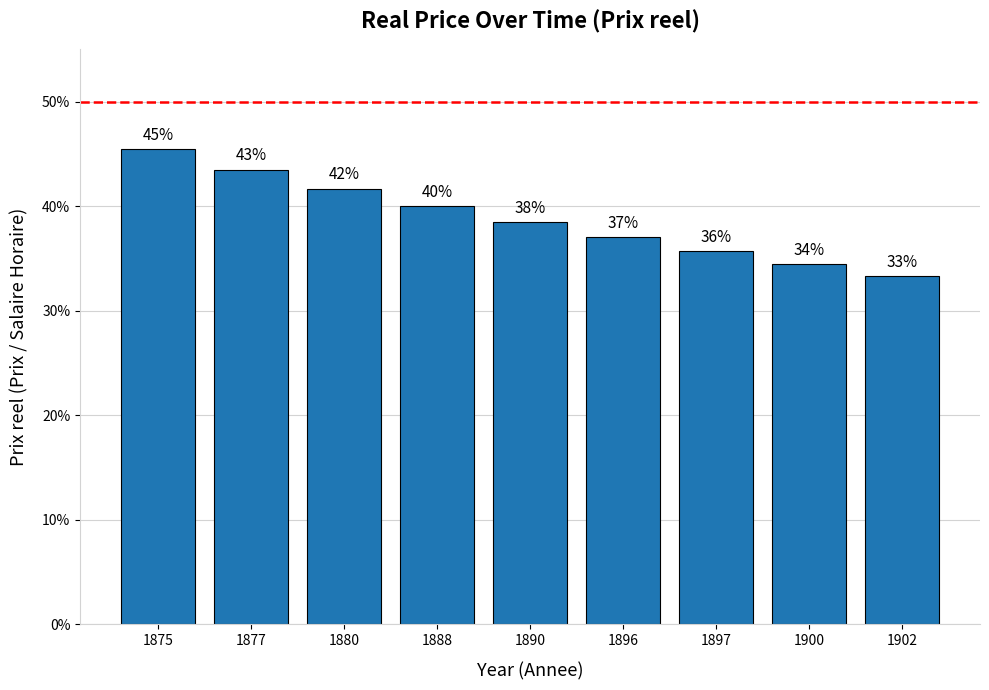

Reading left to right, list all the values displayed in this chart.

0.5	0.4	0.4	0.4	0.4	0.4	0.4	0.3	0.3